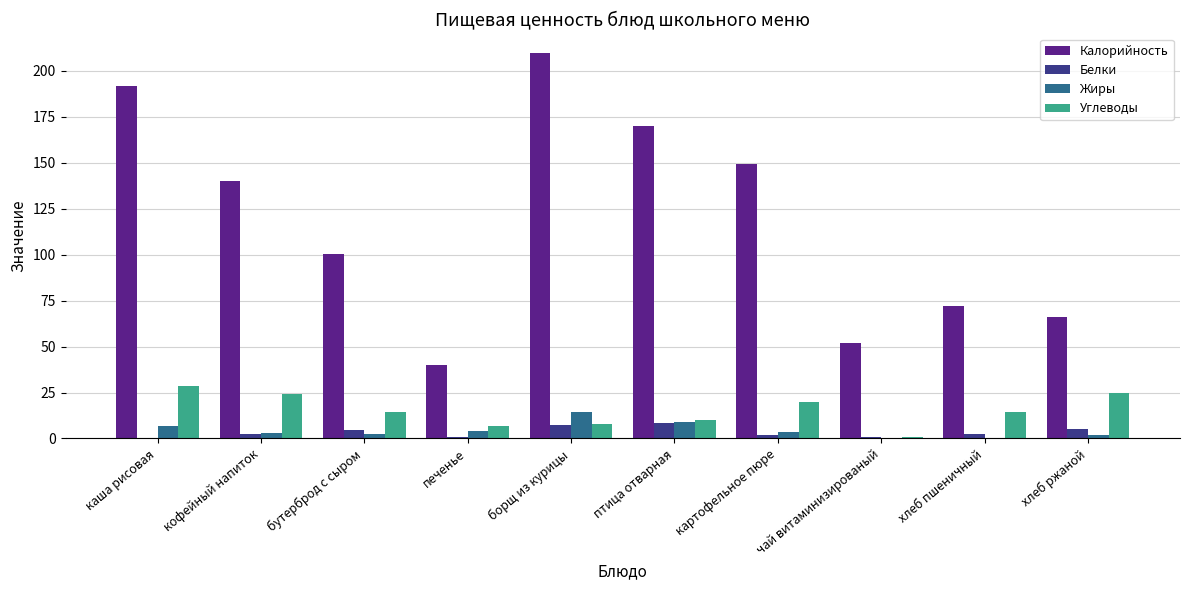

Which series has the widest spread of values?

Калорийность